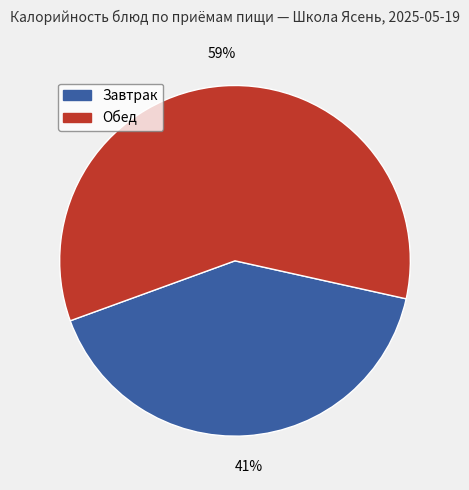

How many slices are in this pie chart?

2